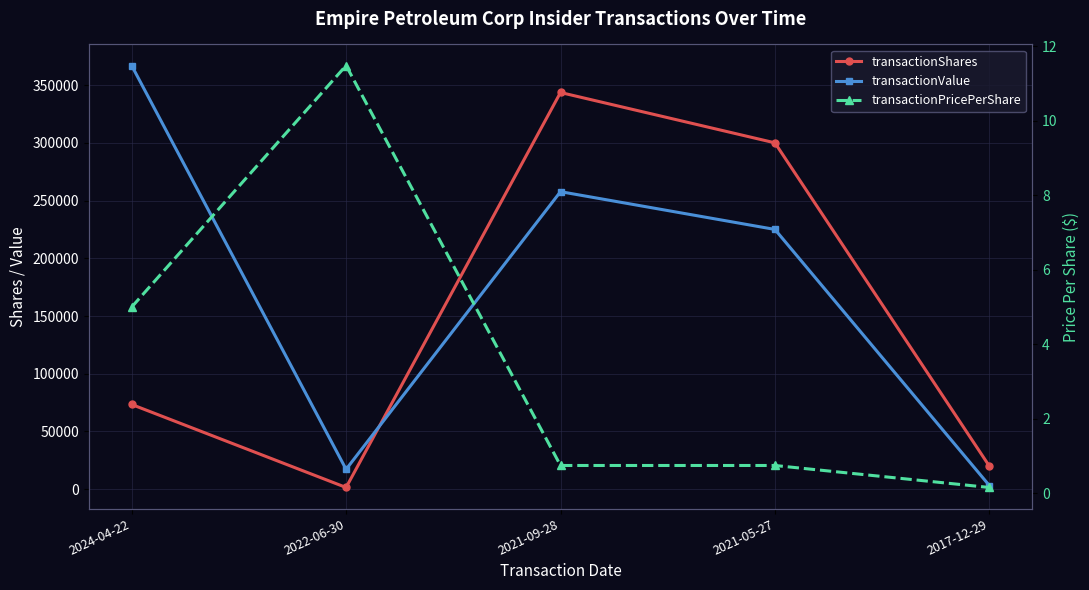

At which category does the chart reach its peak across all series?

2024-04-22